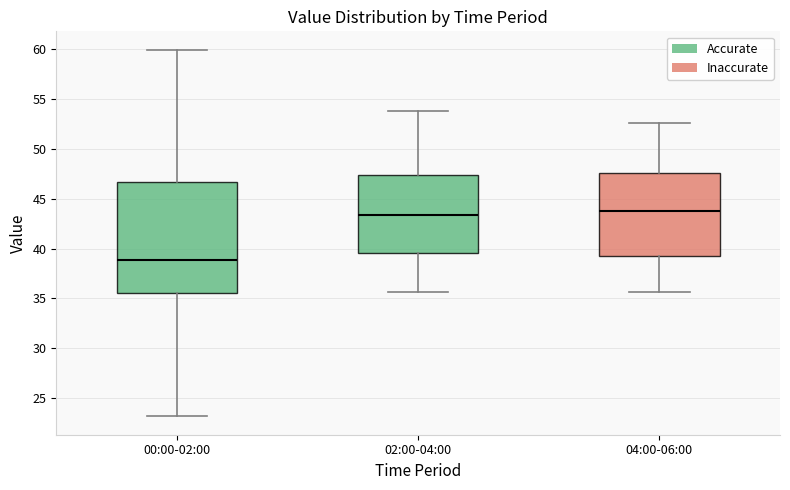

Reading left to right, transcribe this box plot: for each box, give where its median line is, the range the box spans, and where its two whiskers end, as read against the y-axis. The values are not printed on the chart, so give them approximately, as read against the axis.

00:00-02:00: median 39.0, box 35.5 to 46.5, whiskers 23.0 to 60.0
02:00-04:00: median 43.5, box 39.5 to 47.5, whiskers 35.5 to 54.0
04:00-06:00: median 44.0, box 39.5 to 47.5, whiskers 35.5 to 52.5